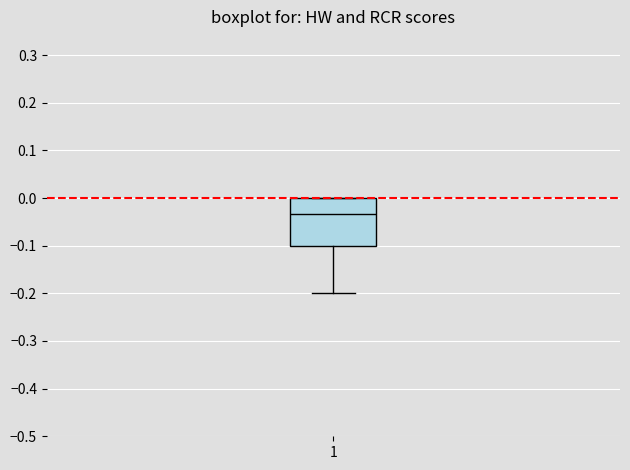

Transcribe this box plot: give where the median line is, the range the box spans, and where the two whiskers end, as read against the y-axis. The values are not printed on the chart, so give them approximately, as read against the axis.

median -0.03, box -0.10 to 0.00, whiskers -0.20 to 0.00